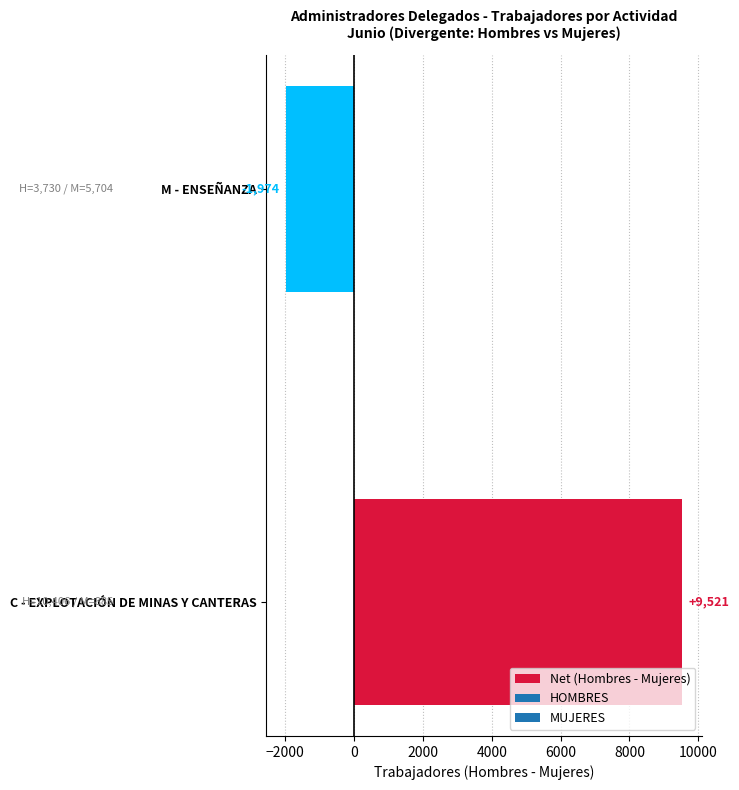

List the labels in order of value, largest first.

C - EXPLOTACIÓN DE MINAS Y CANTERAS, M - ENSEÑANZA